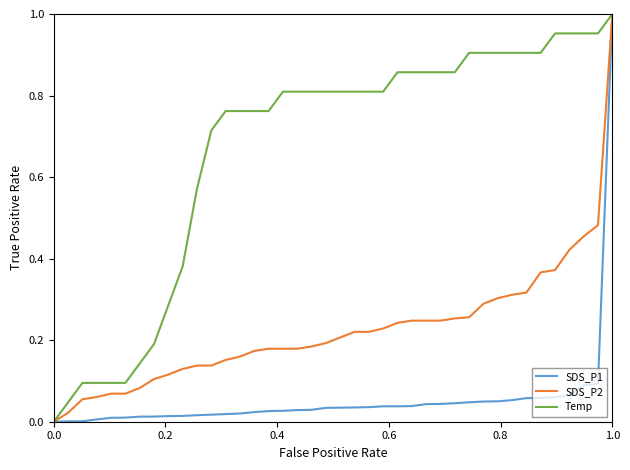

Rank the series by their average value, from lowest to highest.

SDS_P1, SDS_P2, Temp